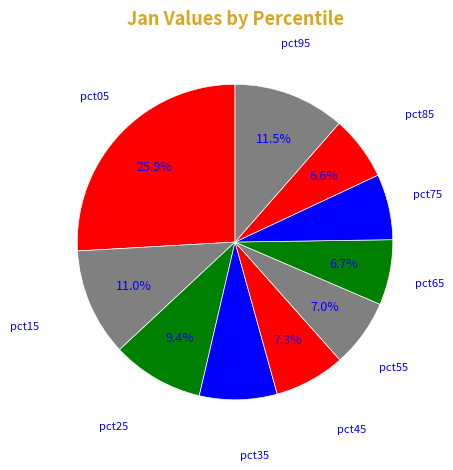

How many segments does this pie chart have?

10